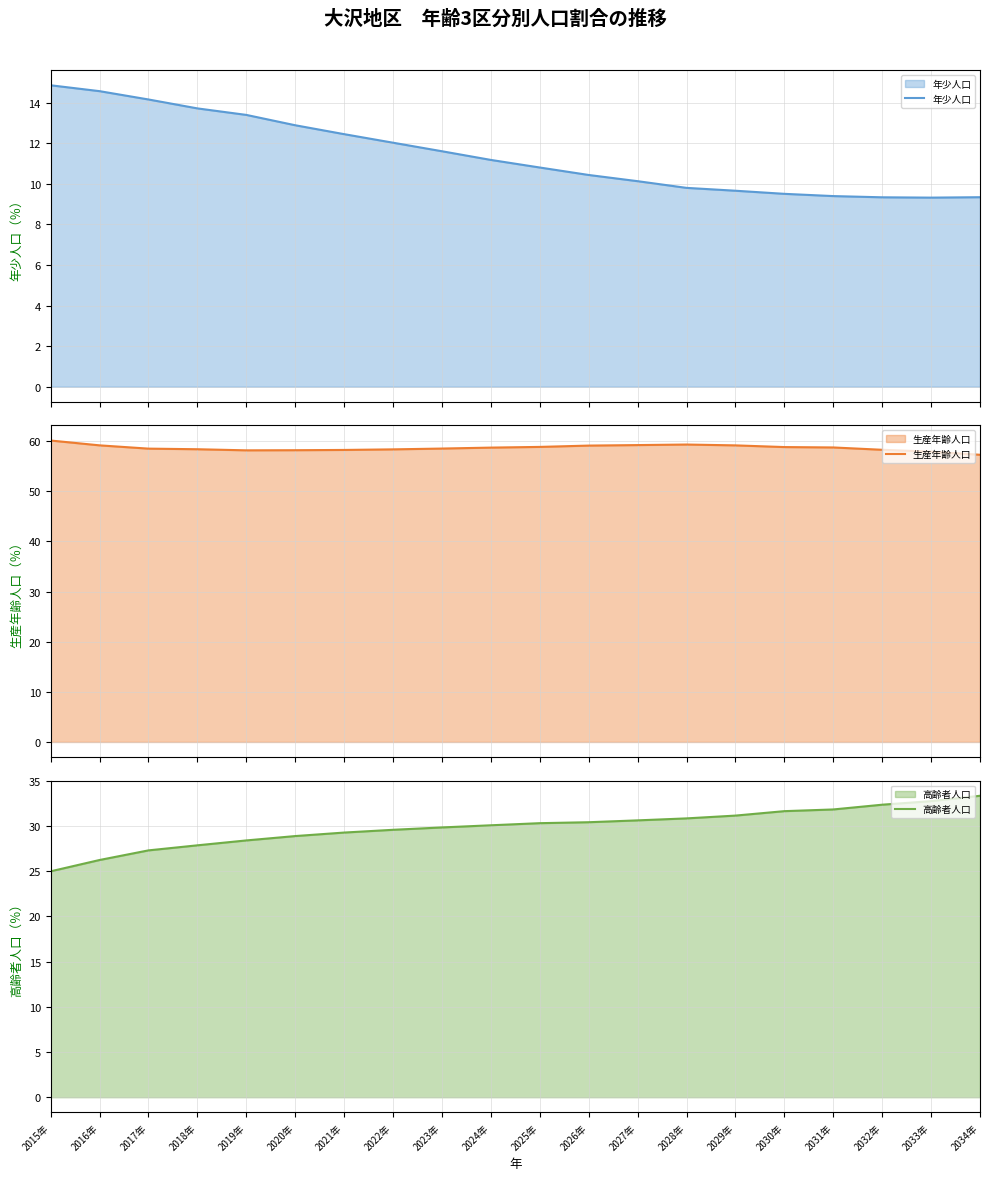

List the series in order of their overall mean, lowest first.

年少人口, 高齢者人口, 生産年齢人口